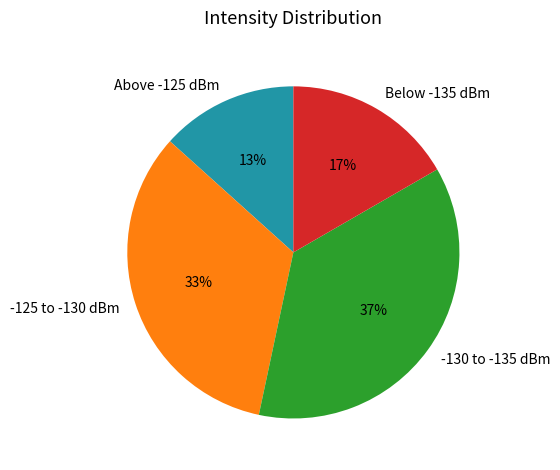

Is there any slice that represents more than half of the pie?

No